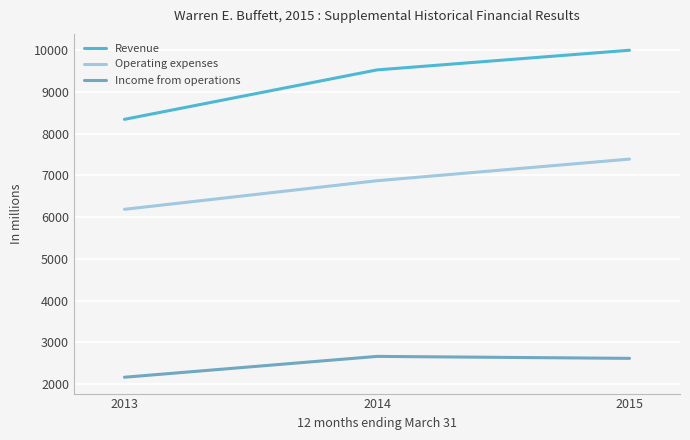

How many series are shown in this chart?

3